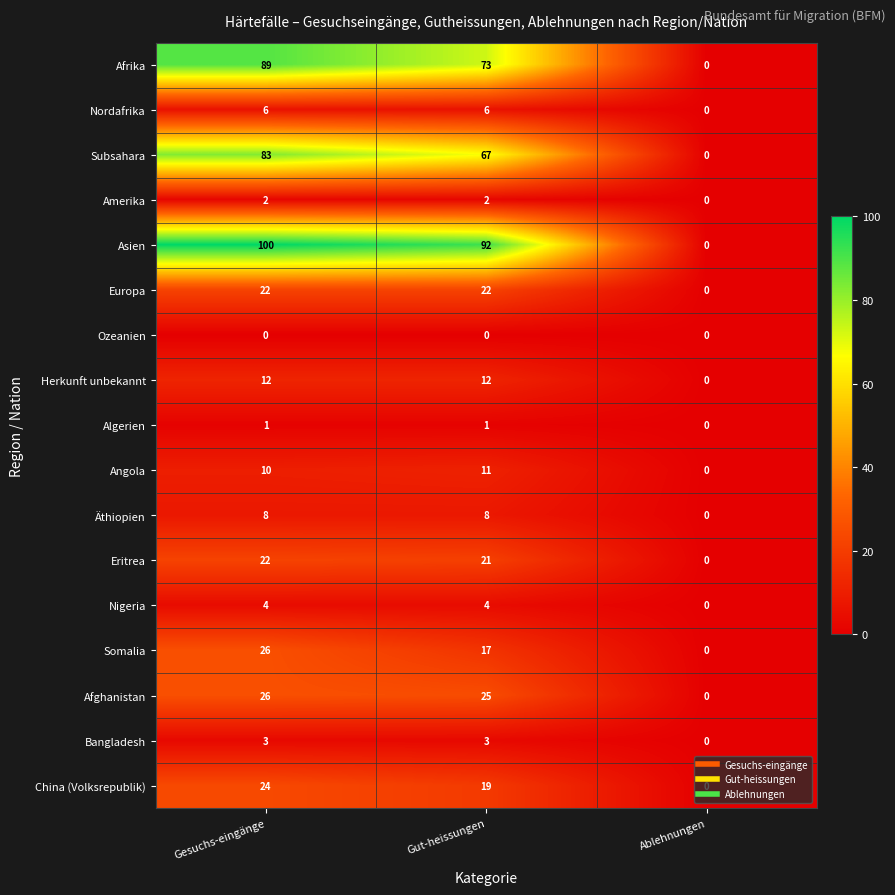

Rank the series at Gut-heissungen from lowest to highest value.

Ozeanien, Algerien, Amerika, Bangladesh, Nigeria, Nordafrika, Äthiopien, Angola, Herkunft unbekannt, Somalia, China (Volksrepublik), Eritrea, Europa, Afghanistan, Subsahara, Afrika, Asien